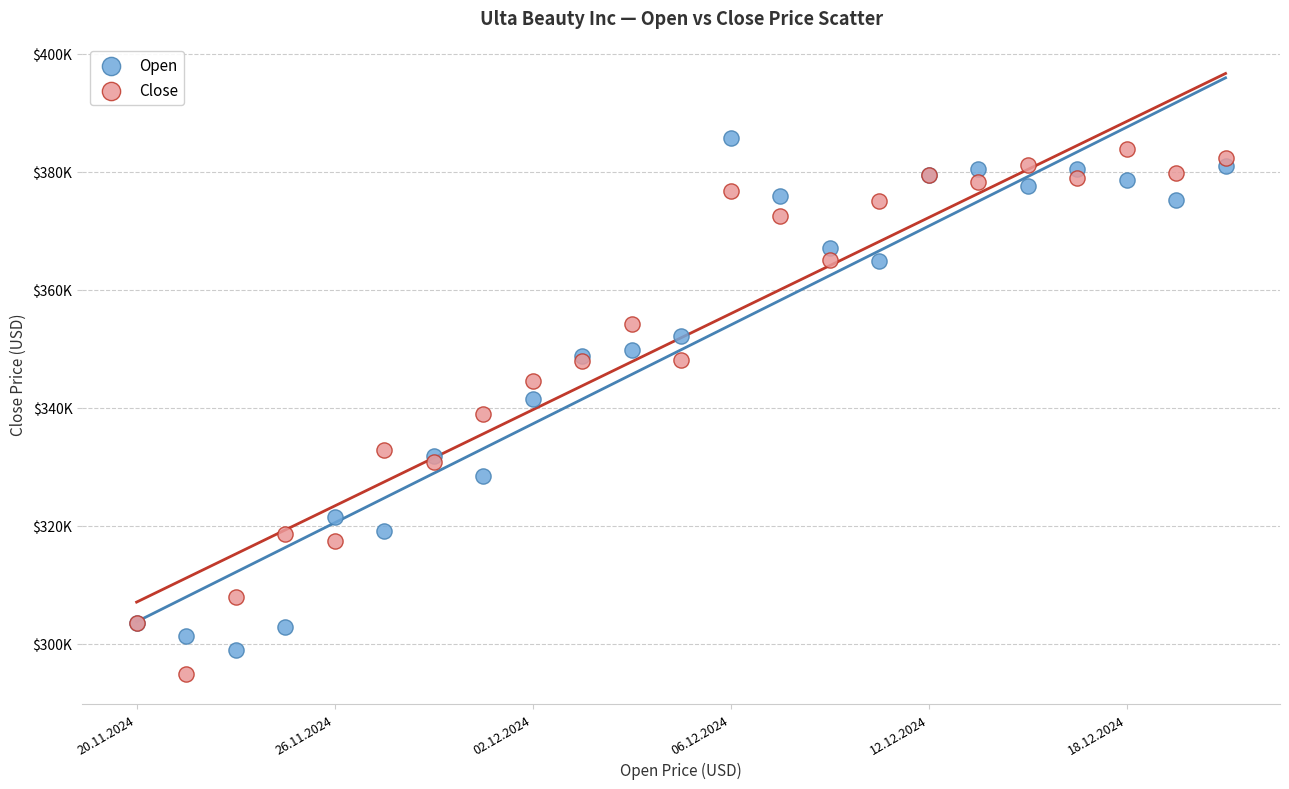

Which series reaches the minimum Y coordinate?

Close